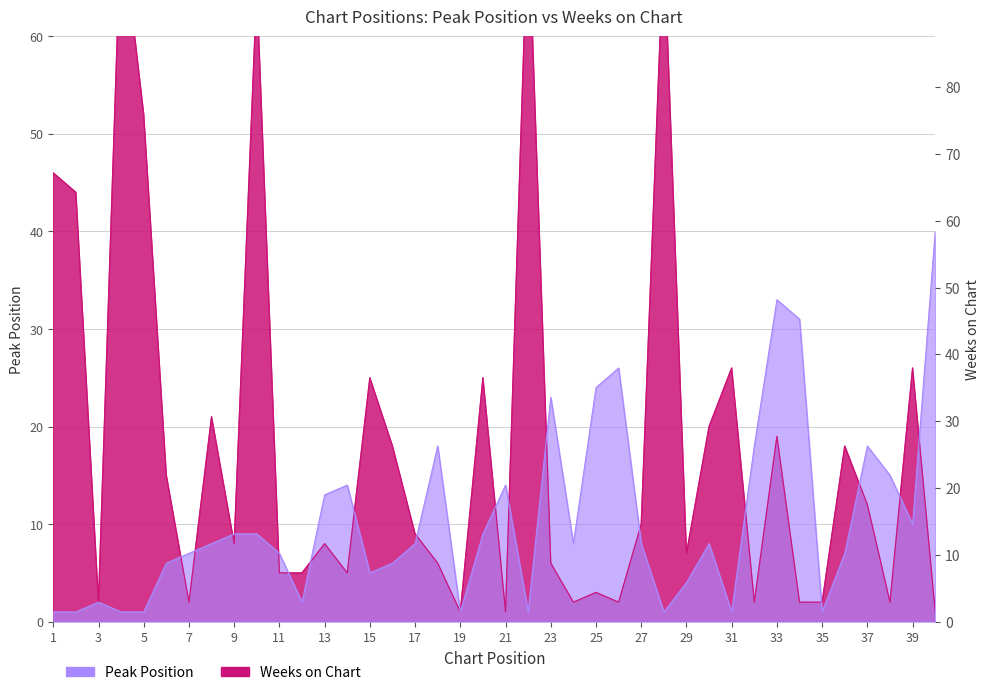

How many distinct data groups are displayed?

2